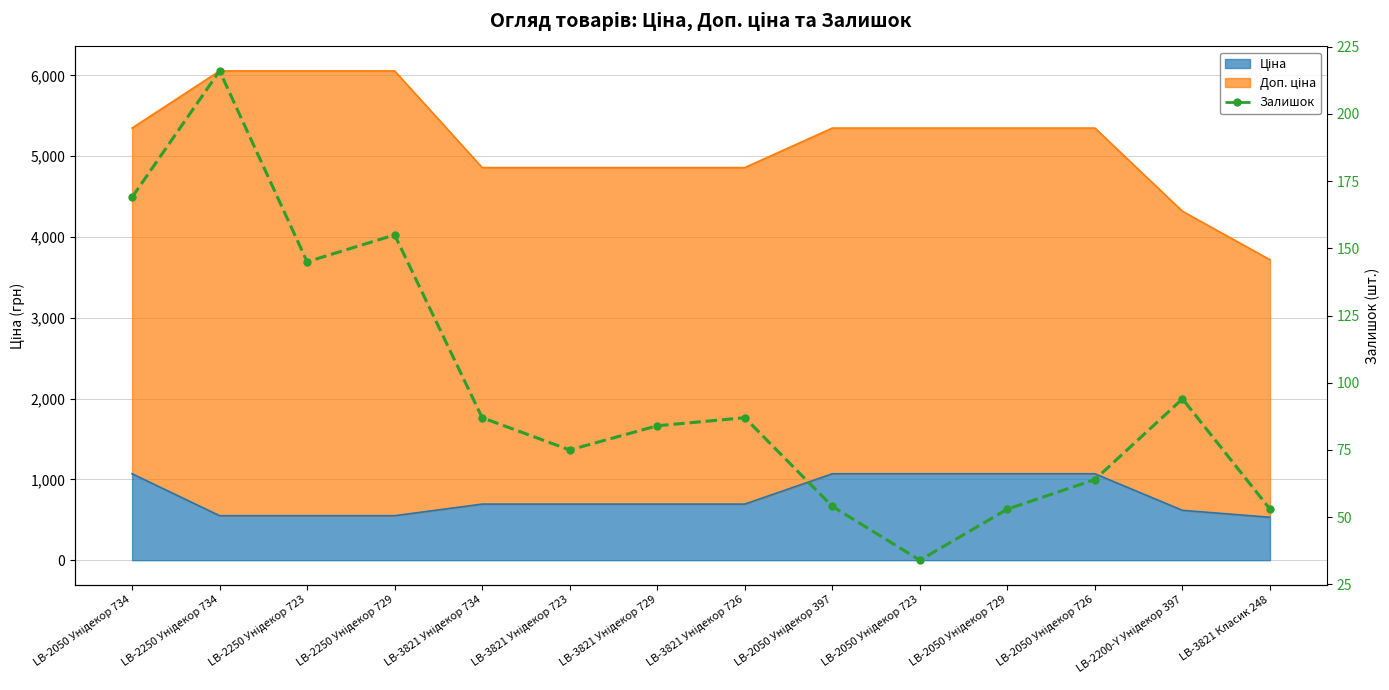

Rank the categories by value from lowest to highest.

LB-2050 Унідекор 723, LB-2050 Унідекор 729, LB-3821 Класик 248, LB-2050 Унідекор 397, LB-2050 Унідекор 726, LB-3821 Унідекор 723, LB-3821 Унідекор 729, LB-3821 Унідекор 734, LB-3821 Унідекор 726, LB-2200-Y Унідекор 397, LB-2250 Унідекор 723, LB-2250 Унідекор 729, LB-2050 Унідекор 734, LB-2250 Унідекор 734